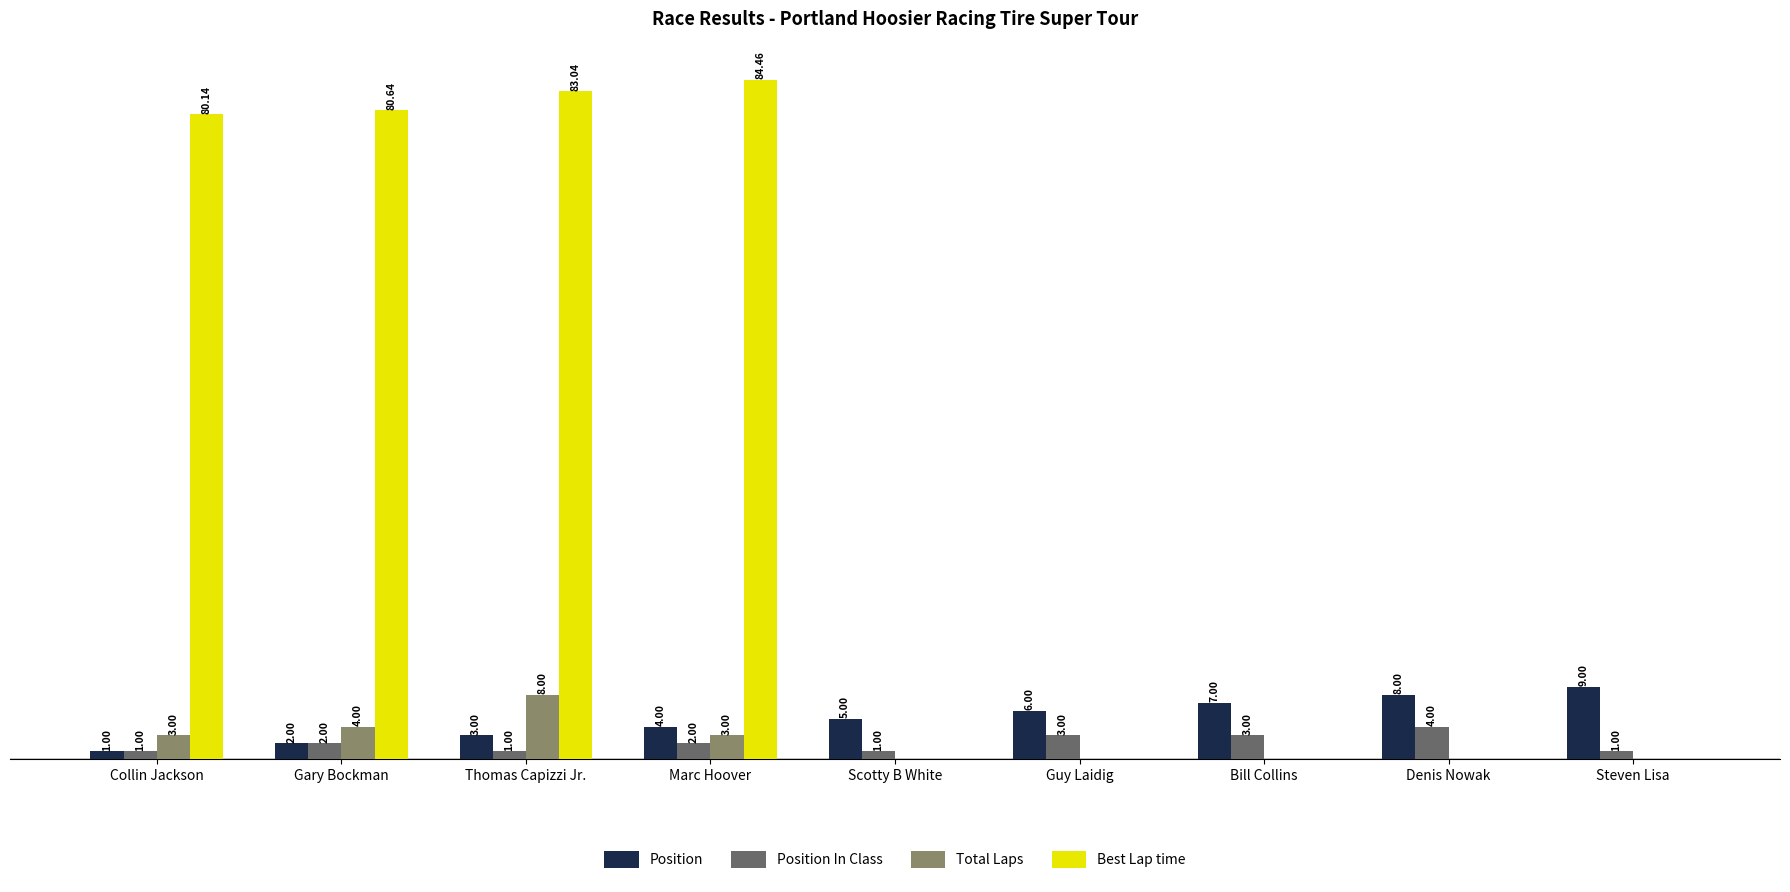

At which label is Total Laps closest to 4?

Gary Bockman